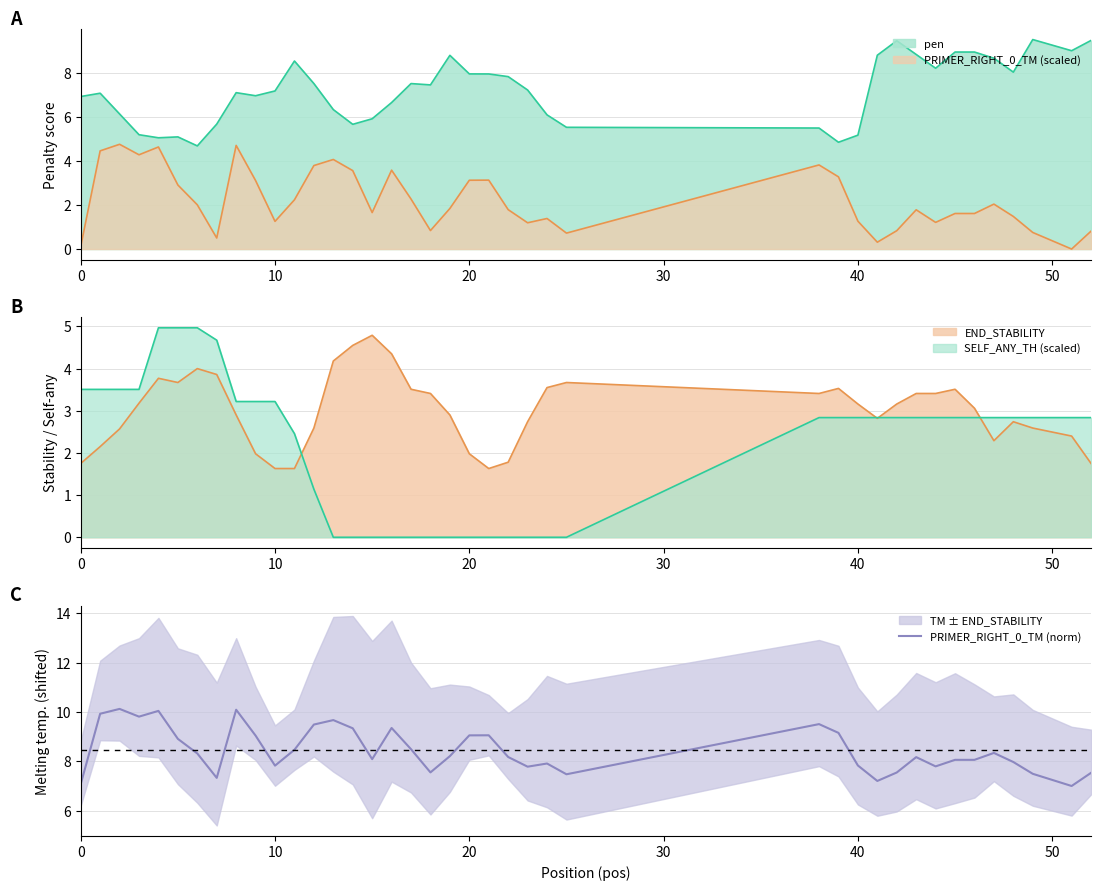

What is the lowest value of the PRIMER_RIGHT_0_TM (norm) series?

7.0